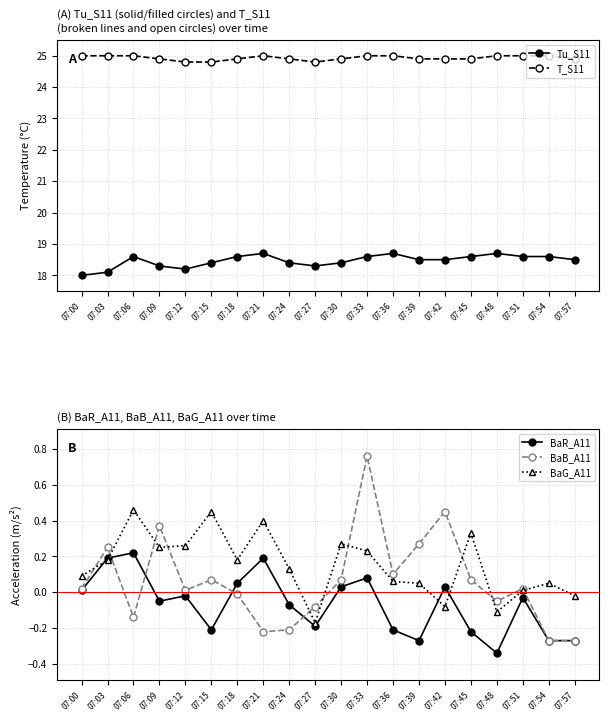

Count the number of categories in the chart.

20